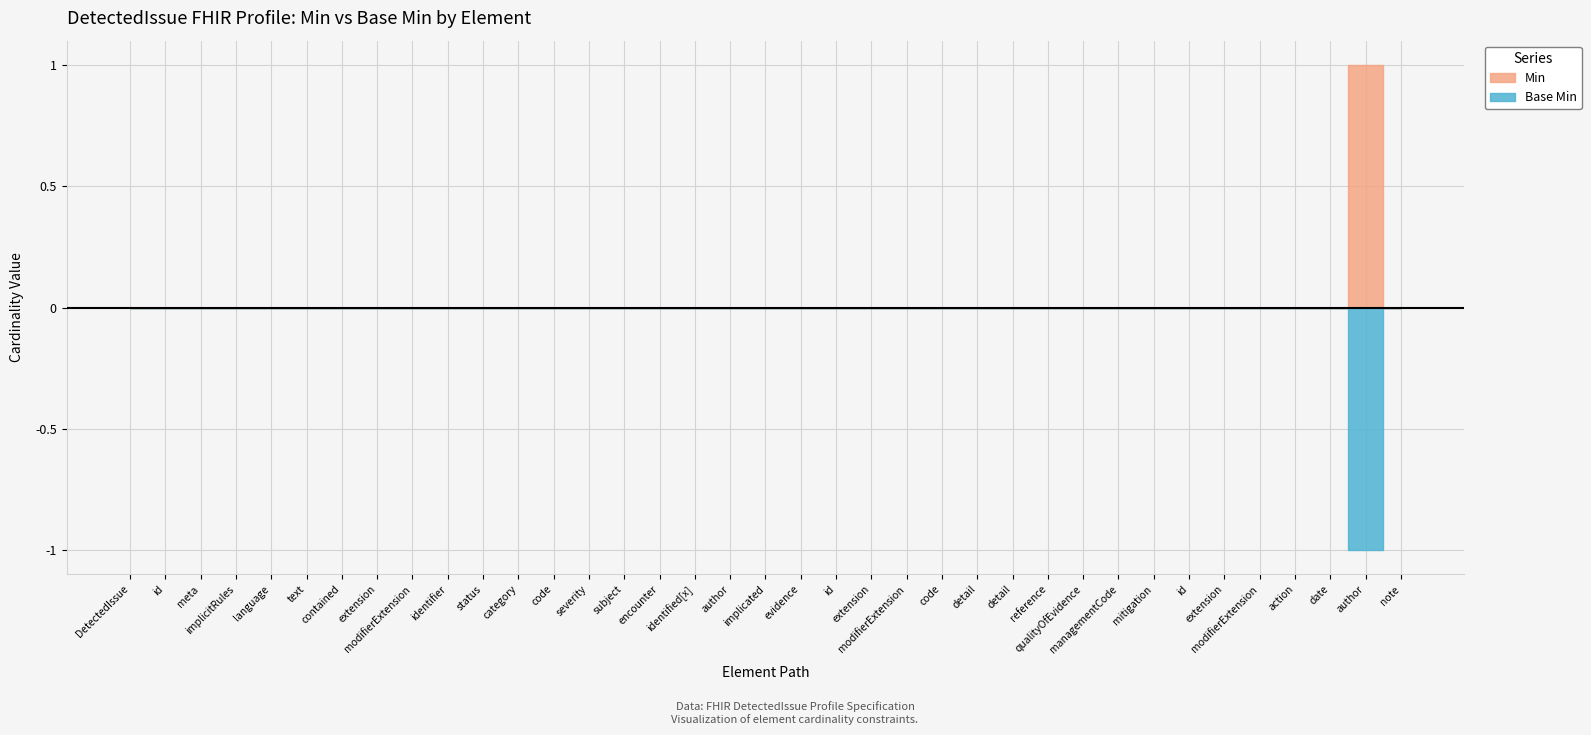

What is the difference between the maximum and minimum values in the Base Min series?

1